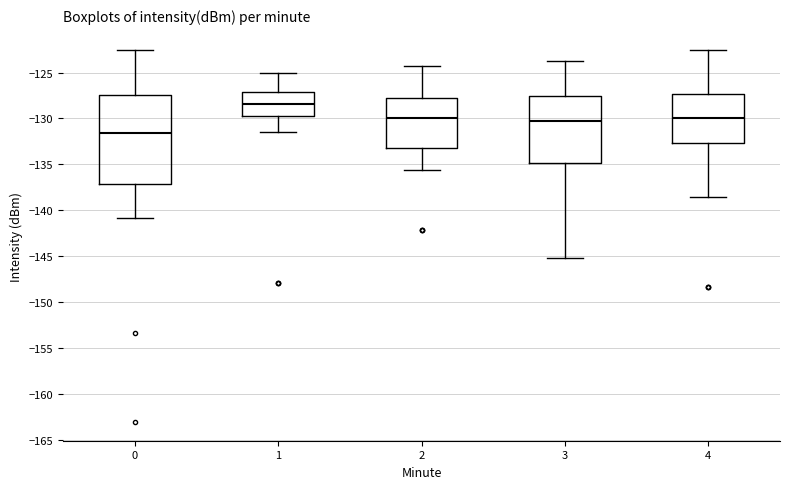

Which box's median line is the highest?

1